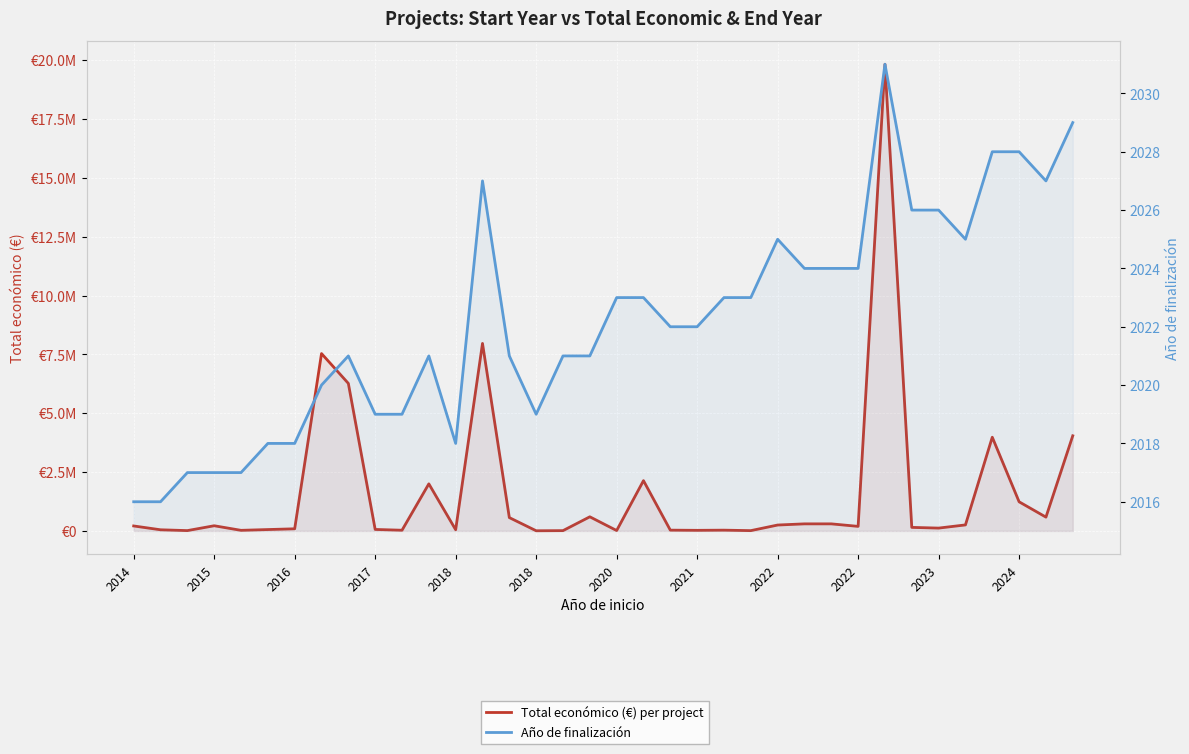

How many interior local peaks does the Total económico (€) per project series have?

10